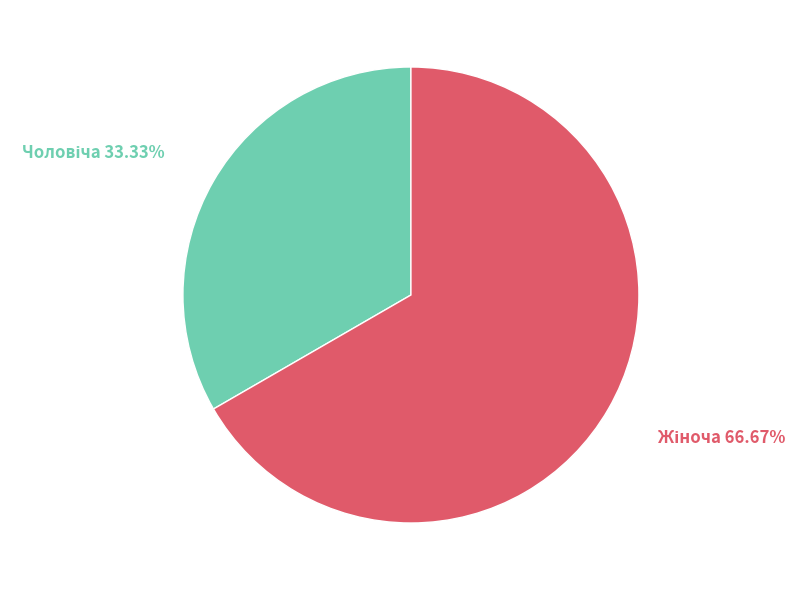

Does any single category account for the majority?

Yes